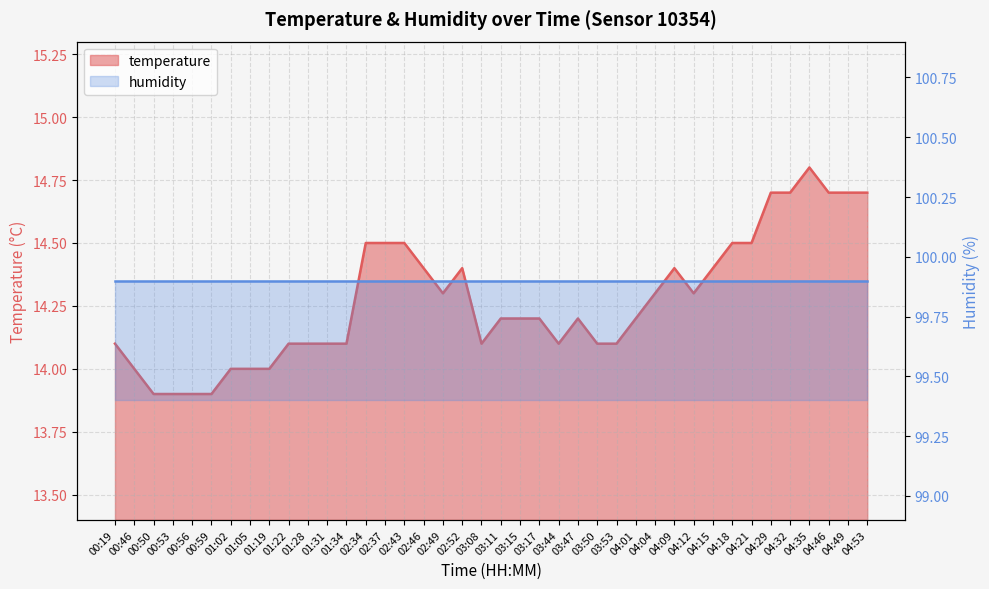

Does the chart have visible grid lines?

Yes